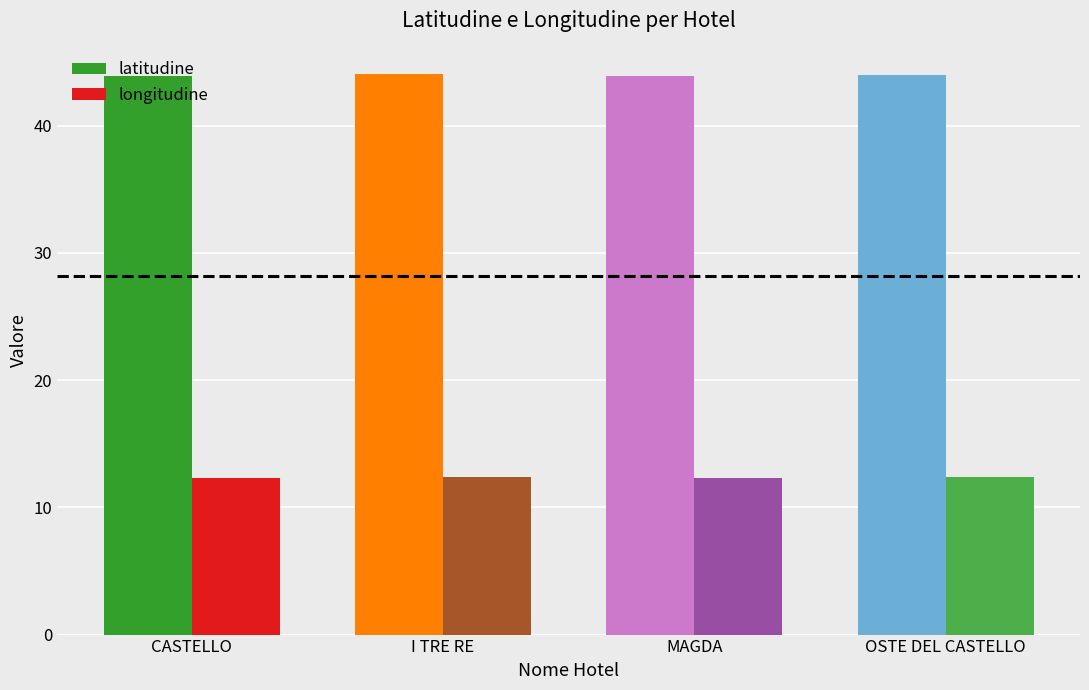

What is the difference between the highest and lowest values at MAGDA?

31.6